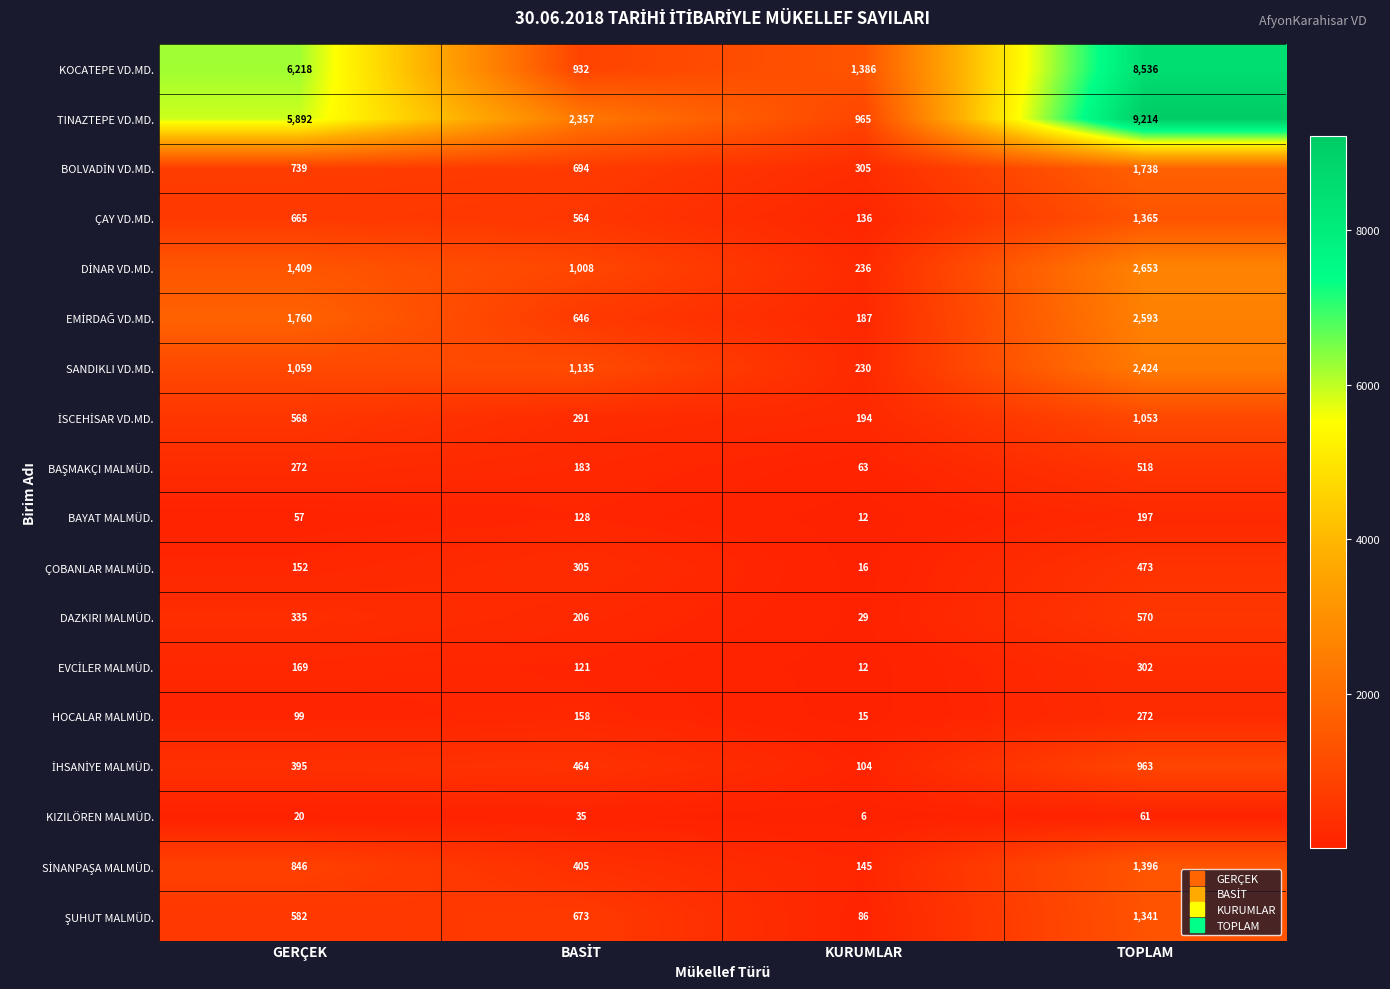

What is the difference between the BAYAT MALMÜD. values at GERÇEK and TOPLAM?

140